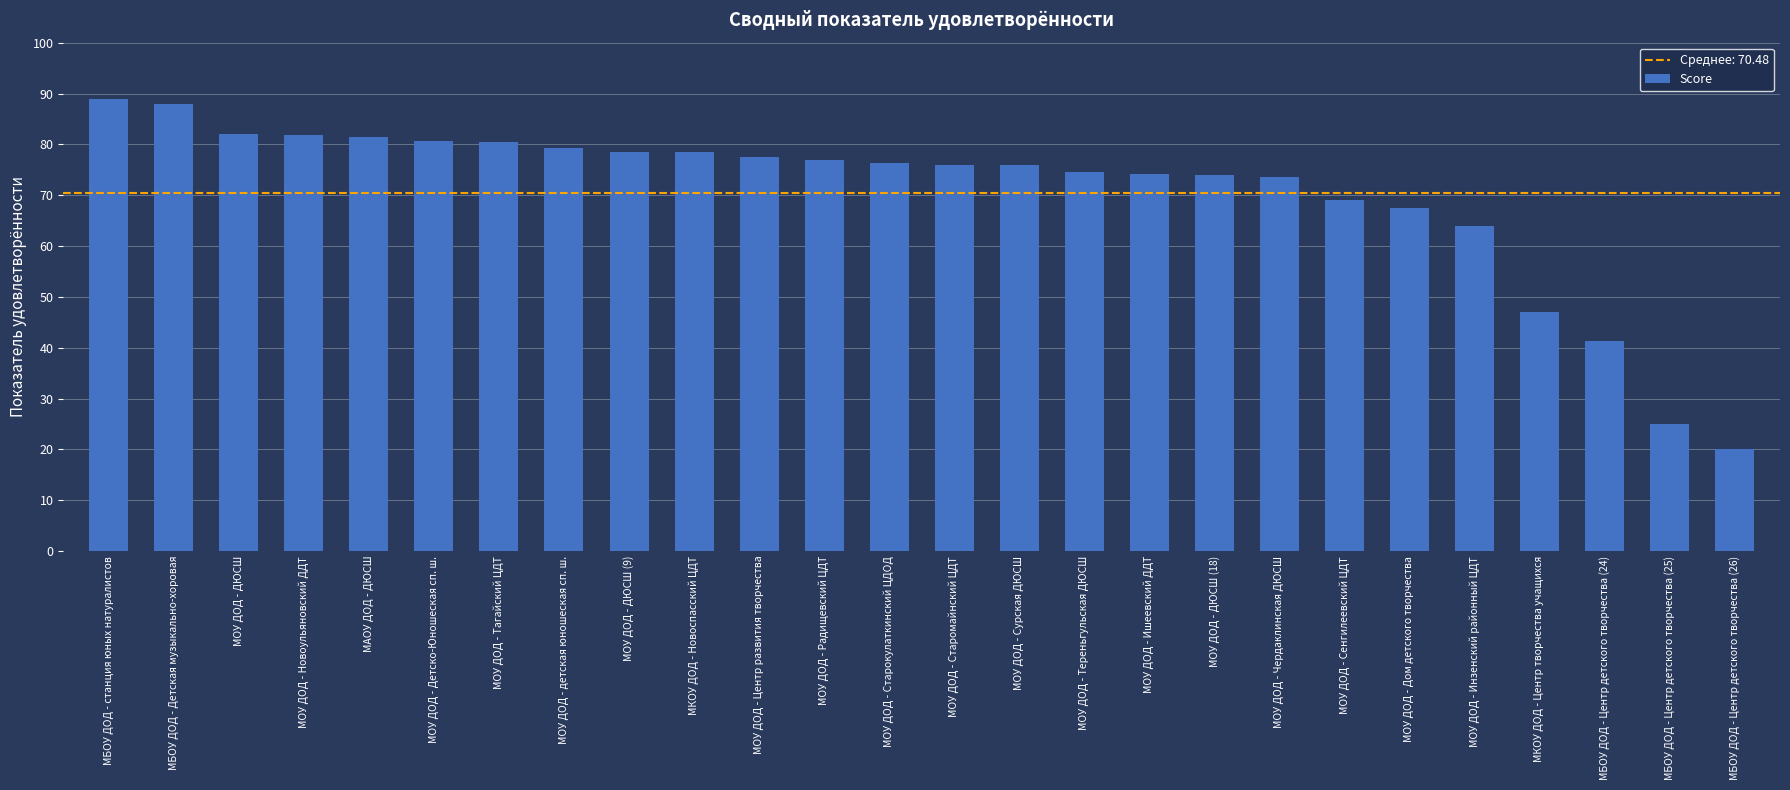

Which category has the lowest value across all series?

МБОУ ДОД - Центр детского творчества (26)